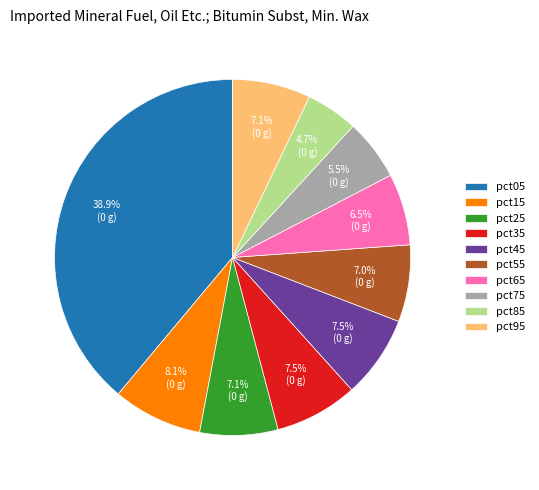

To the nearest percent, what is the difference between the pct15 and pct45 slice percentages?

1%